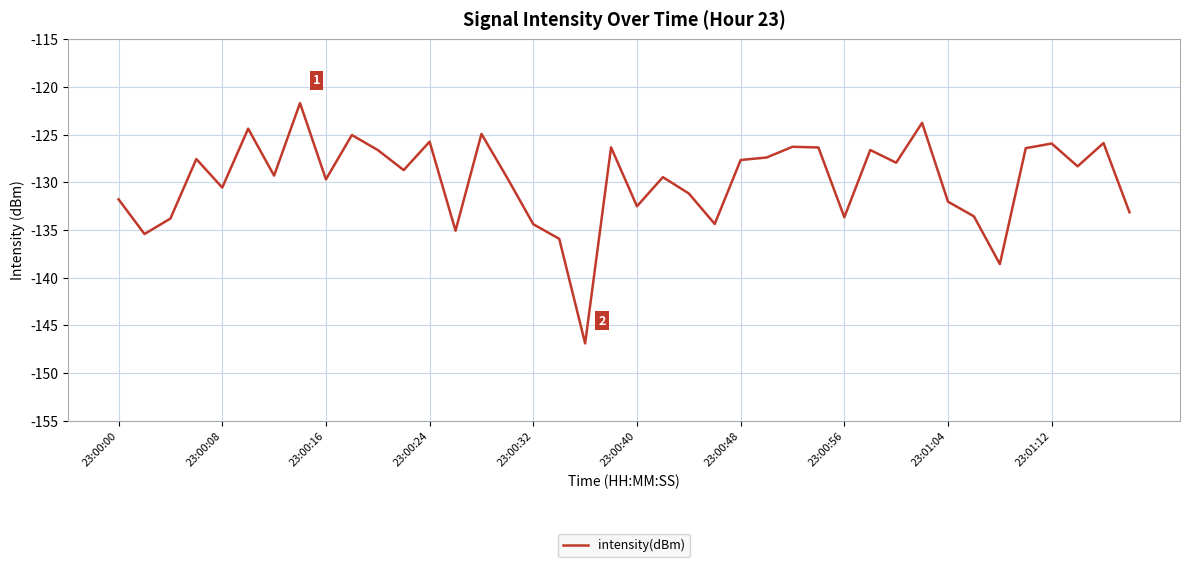

What is the maximum value shown in the chart?

-121.7